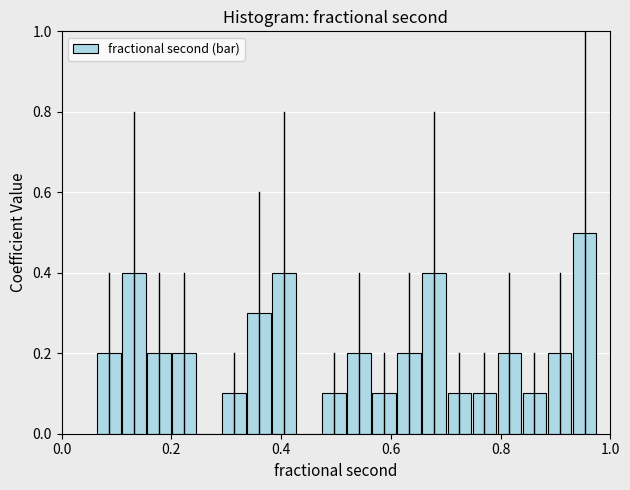

Around what value on the x-axis is the tallest bar? Give the approximate position of its centre, as read against the axis.

0.96